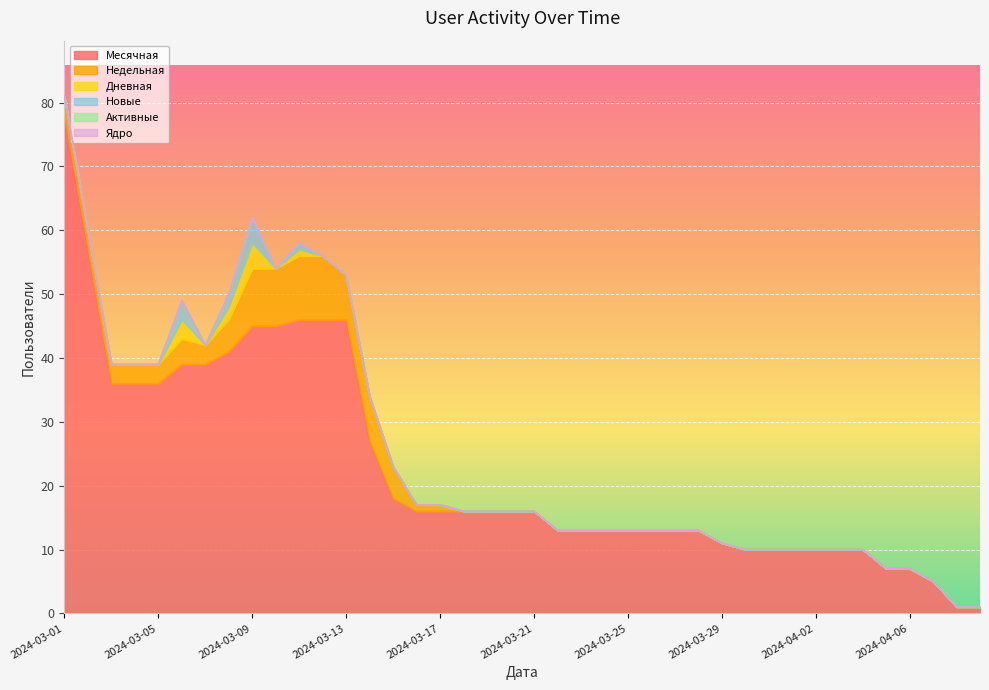

What is the difference between the Дневная values at 2024-04-07 and 2024-03-06?

3